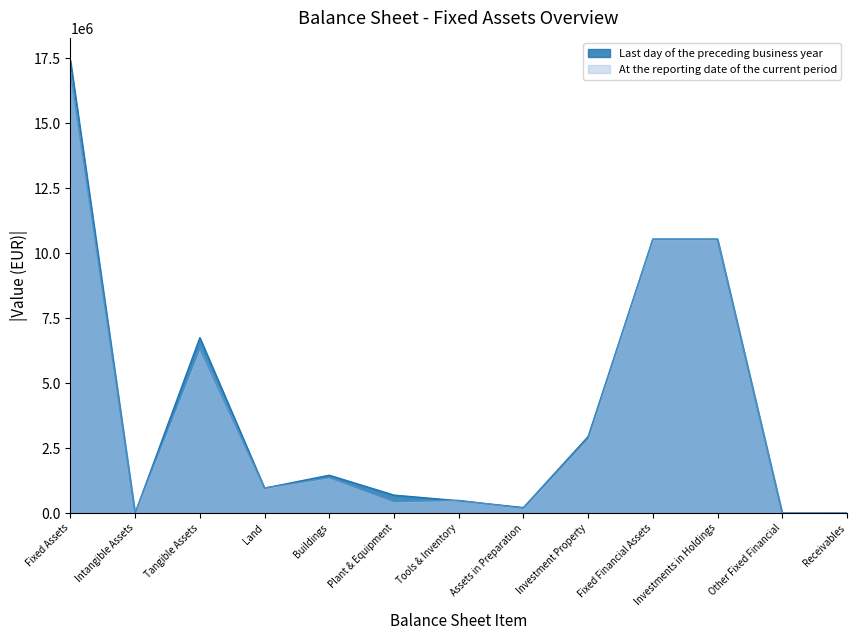

What is the label of the 11th point from the left?

Investments in Holdings